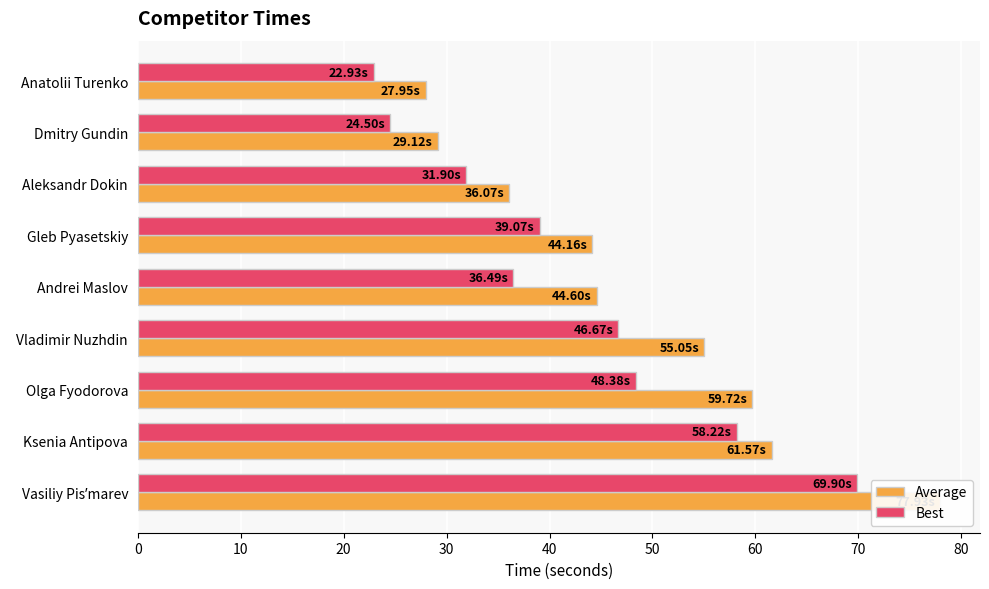

Rank the series by their maximum value, from highest to lowest.

Average, Best